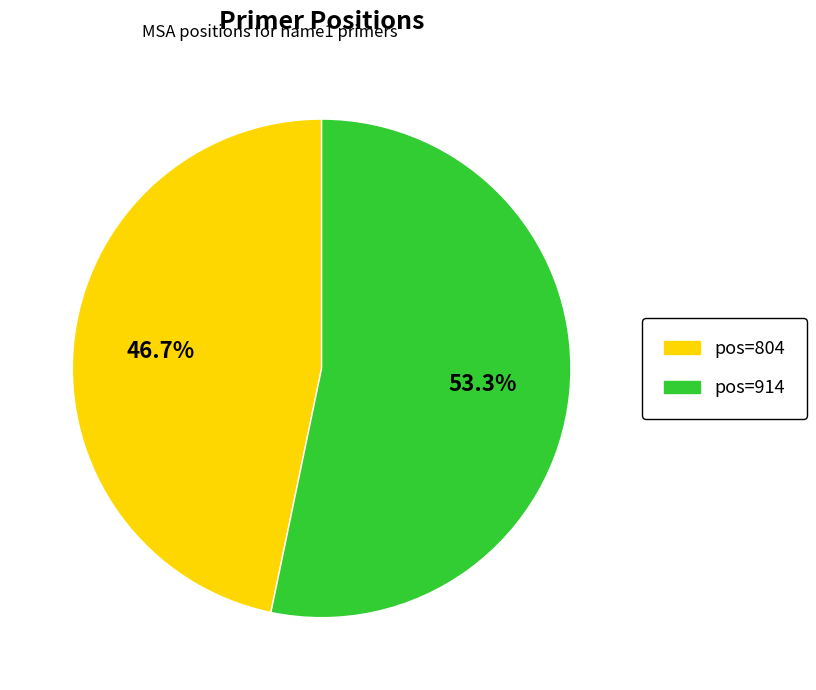

Is there a majority slice in this chart?

Yes